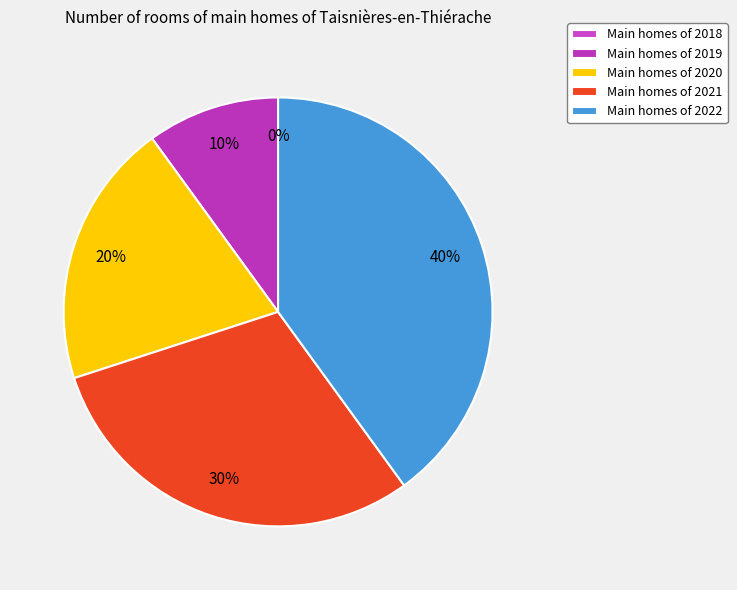

To the nearest percent, what is the difference between the 2021 and 2022 slice percentages?

10%